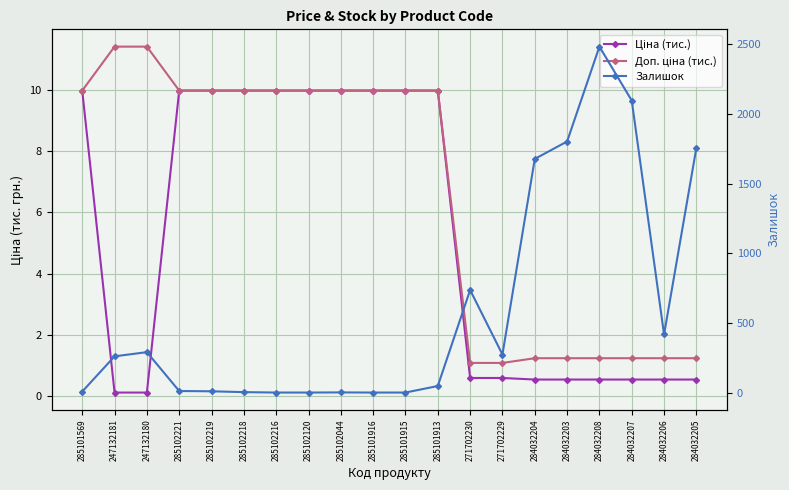

Reading right to left, list all the values displayed in this chart.

Ціна (тис.): 284032205=0.5	284032206=0.5	284032207=0.5	284032208=0.5	284032203=0.5	284032204=0.5	271702229=0.6	271702230=0.6	285101913=10.0	285101915=10.0	285101916=10.0	285102044=10.0	285102120=10.0	285102216=10.0	285102218=10.0	285102219=10.0	285102221=10.0	247132180=0.1	247132181=0.1	285101569=10.0
Доп. ціна (тис.): 284032205=1.2	284032206=1.2	284032207=1.2	284032208=1.2	284032203=1.2	284032204=1.2	271702229=1.1	271702230=1.1	285101913=10.0	285101915=10.0	285101916=10.0	285102044=10.0	285102120=10.0	285102216=10.0	285102218=10.0	285102219=10.0	285102221=10.0	247132180=11.4	247132181=11.4	285101569=10.0
Залишок: 284032205=1757.0	284032206=417.0	284032207=2096.0	284032208=2483.0	284032203=1802.0	284032204=1677.0	271702229=273.0	271702230=736.0	285101913=47.0	285101915=0.0	285101916=0.0	285102044=1.0	285102120=0.0	285102216=0.0	285102218=3.0	285102219=9.0	285102221=11.0	247132180=290.0	247132181=260.0	285101569=7.0